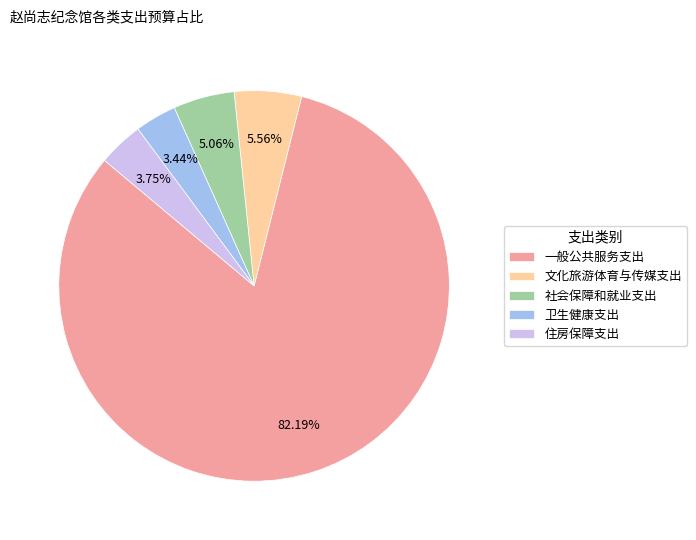

Is there a majority slice in this chart?

Yes